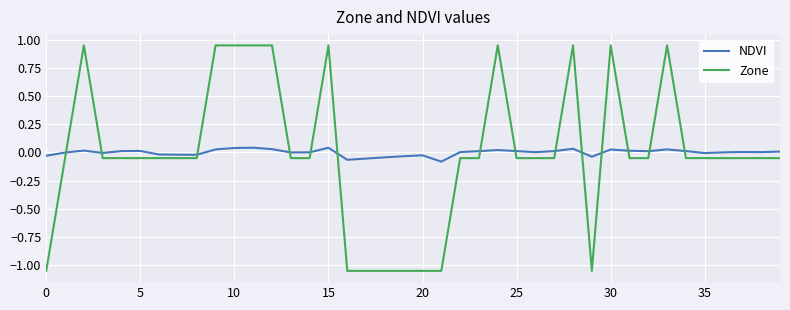

How many intersections are there between NDVI and Zone?

14